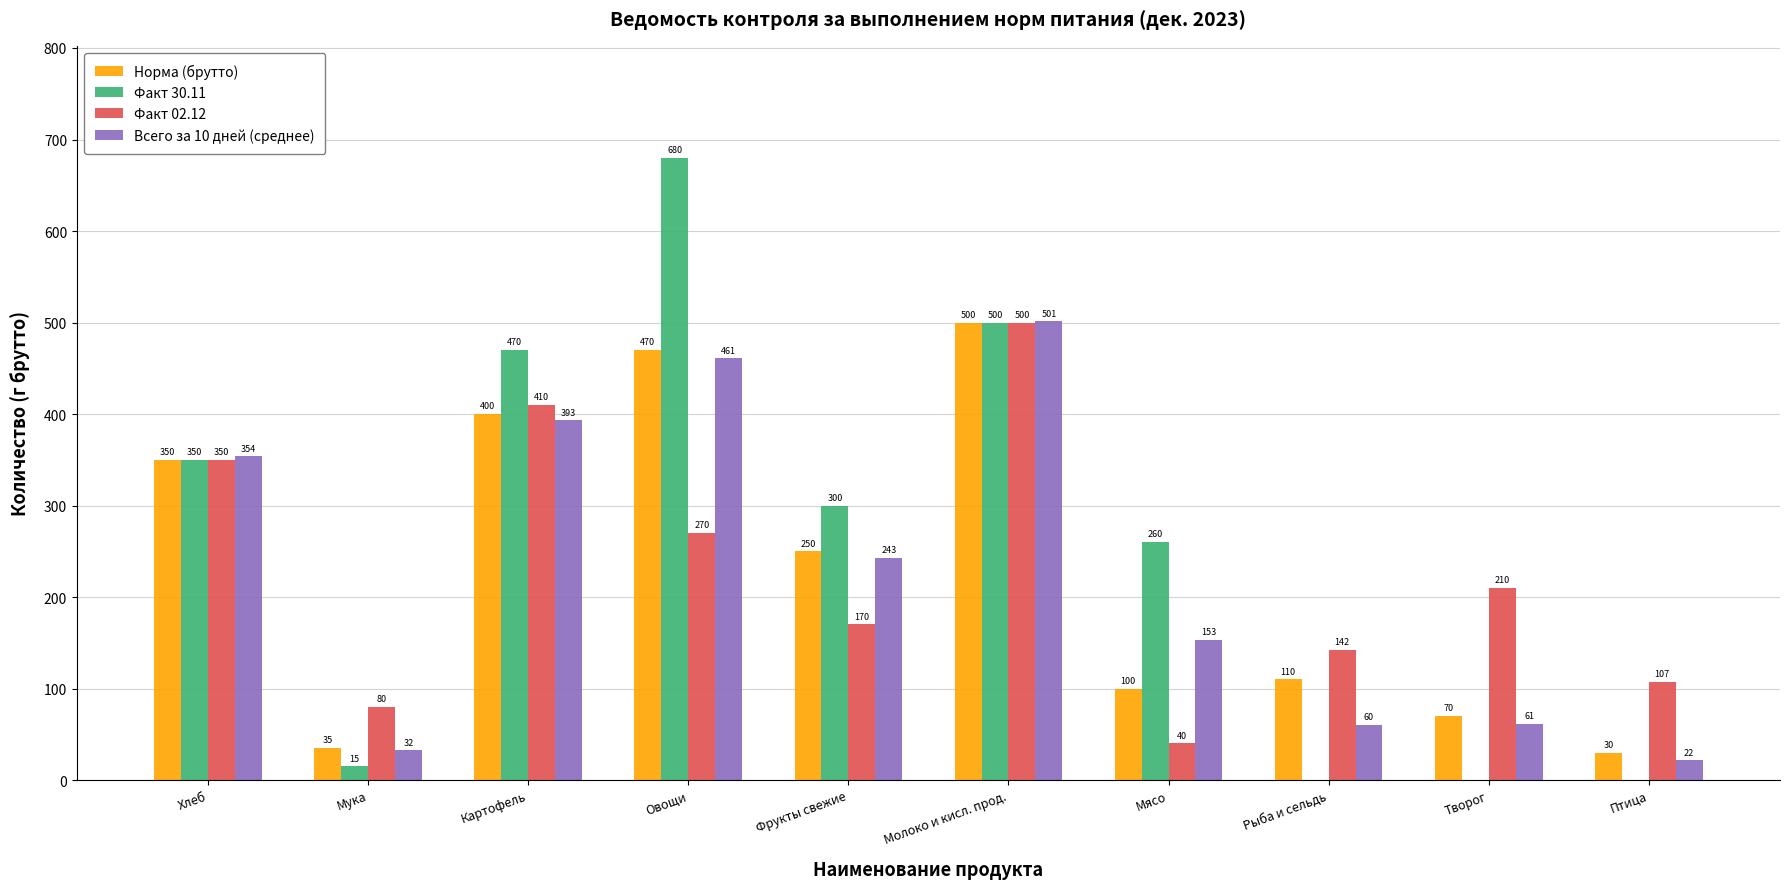

The value of Норма (брутто) at Хлеб is 601.1. True or false?

False